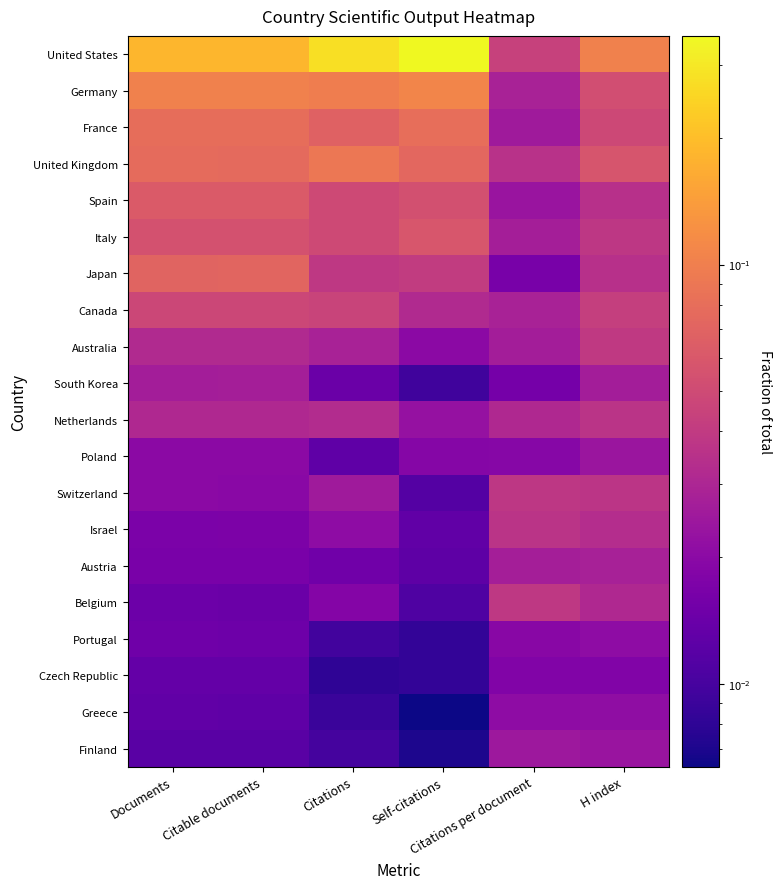

How many distinct data groups are displayed?

20